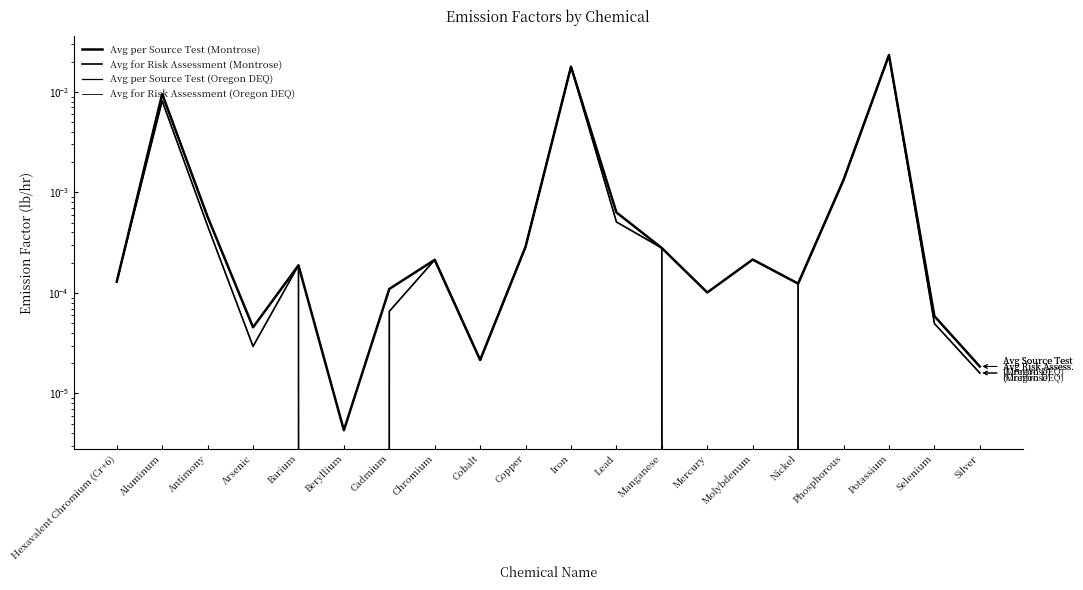

The value of Avg for Risk Assessment (Oregon DEQ) at Mercury is 0.0. True or false?

True